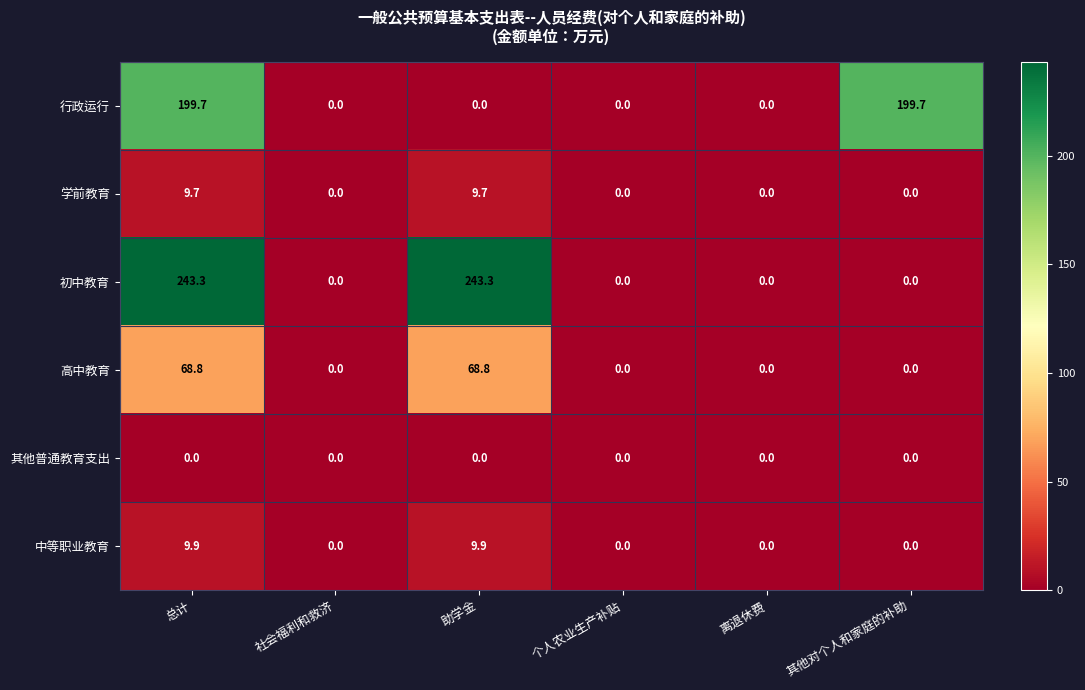

Rank the series at 总计 from highest to lowest value.

初中教育, 行政运行, 高中教育, 中等职业教育, 学前教育, 其他普通教育支出